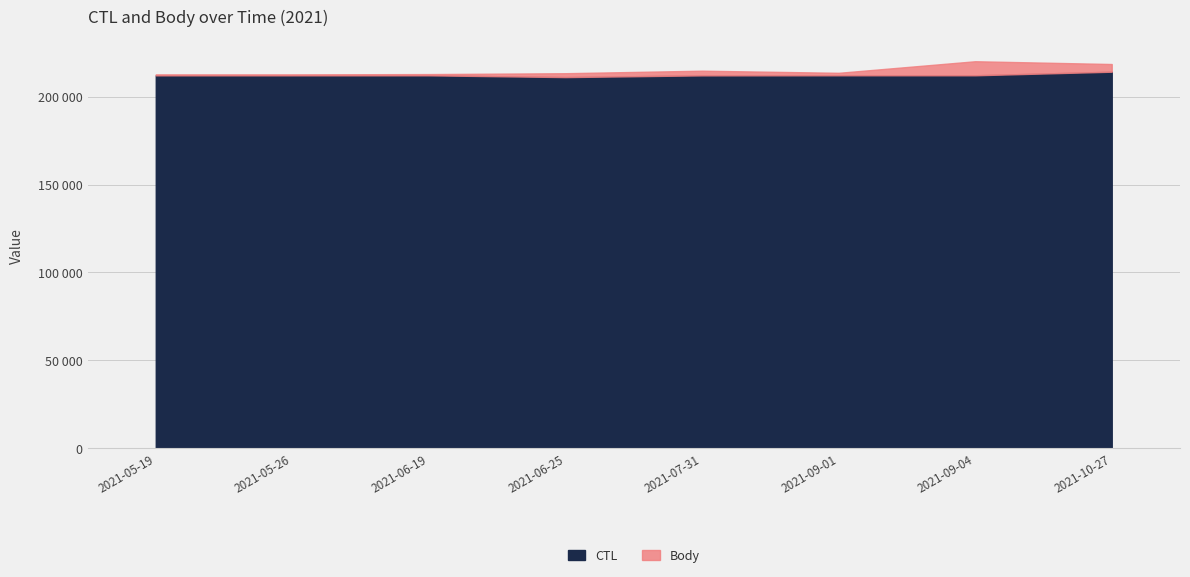

Which series changed the most between 2021-05-19 and 2021-09-01?

Body